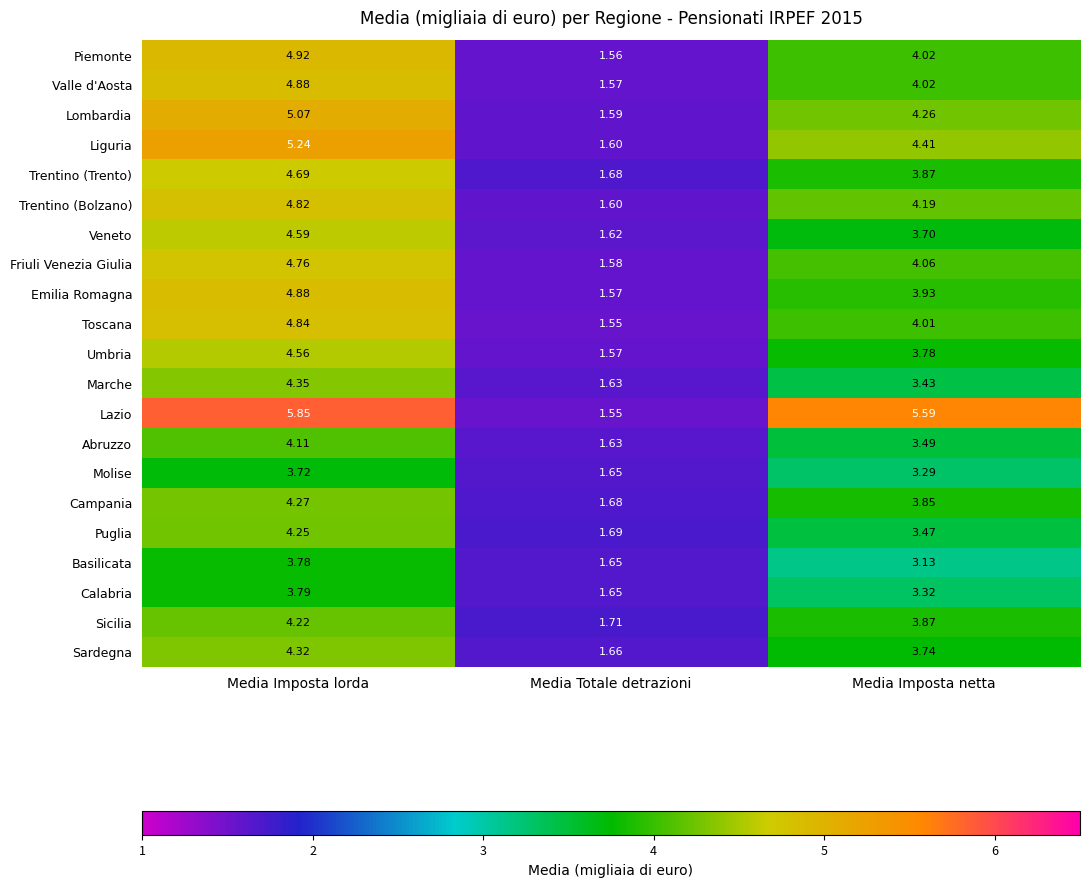

Is the value of Umbria at Media Imposta lorda greater than the value of Molise at Media Totale detrazioni?

Yes